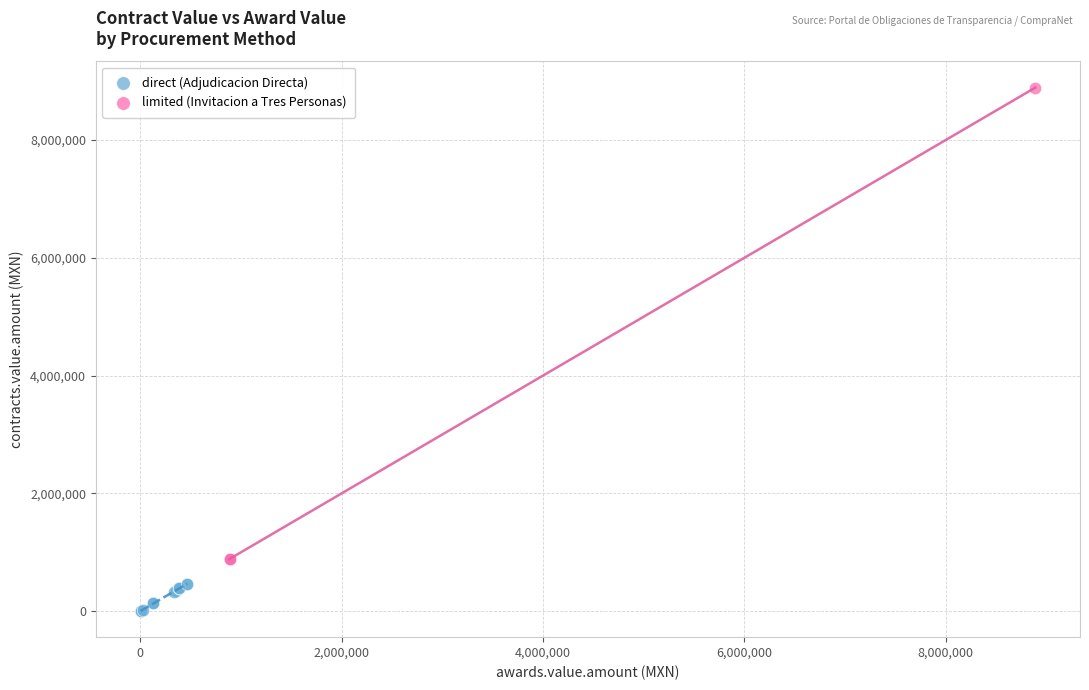

Which series has the largest Y range (max minus min)?

limited (Invitacion a Tres Personas)